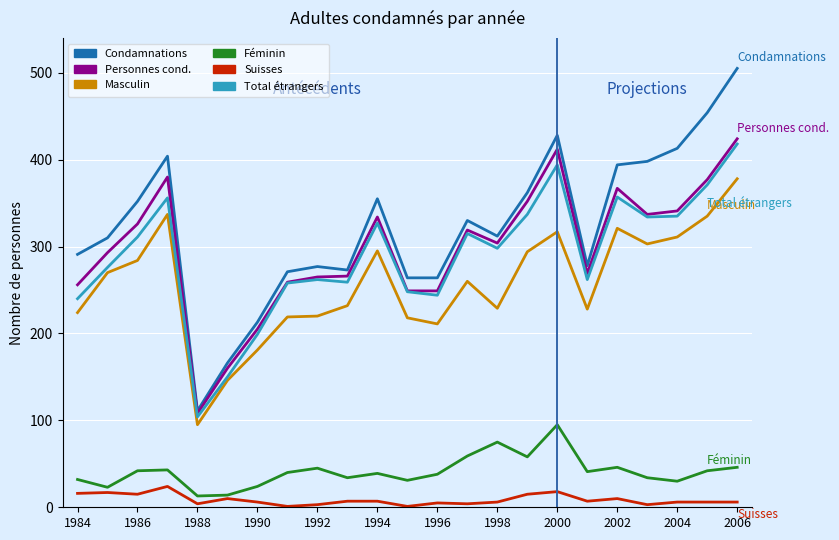

What is the maximum value shown in the chart?

505